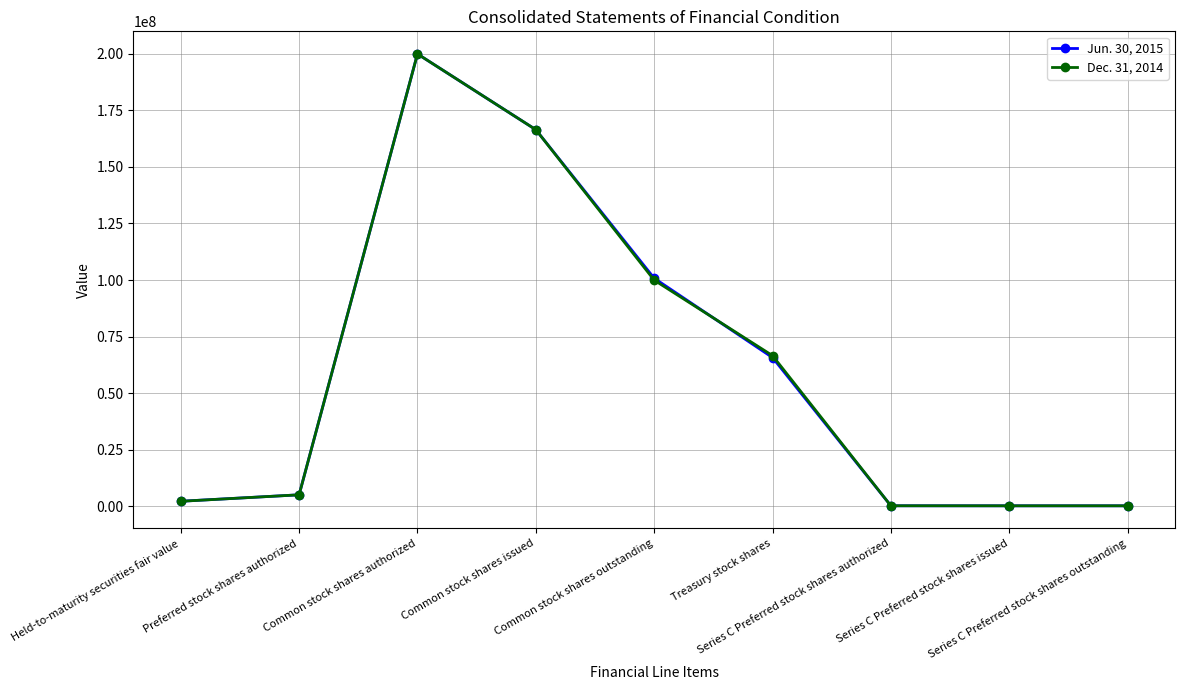

Does the chart have visible grid lines?

Yes